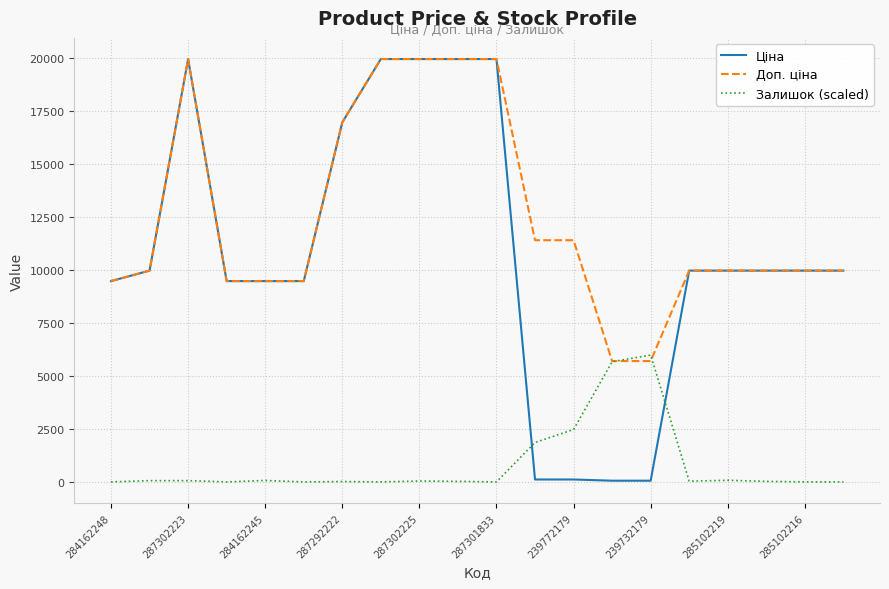

Which series has the largest total across all categories?

Доп. ціна